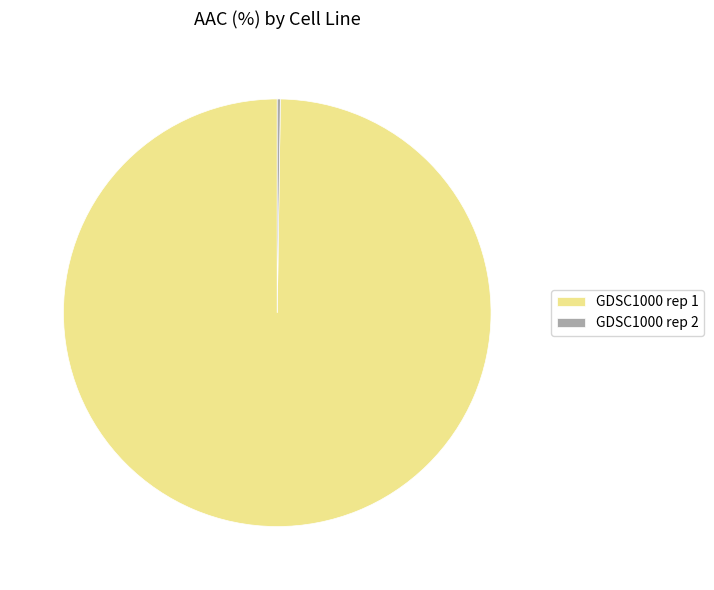

The GDSC1000 rep 1 slice represents 100% of the pie. True or false?

True